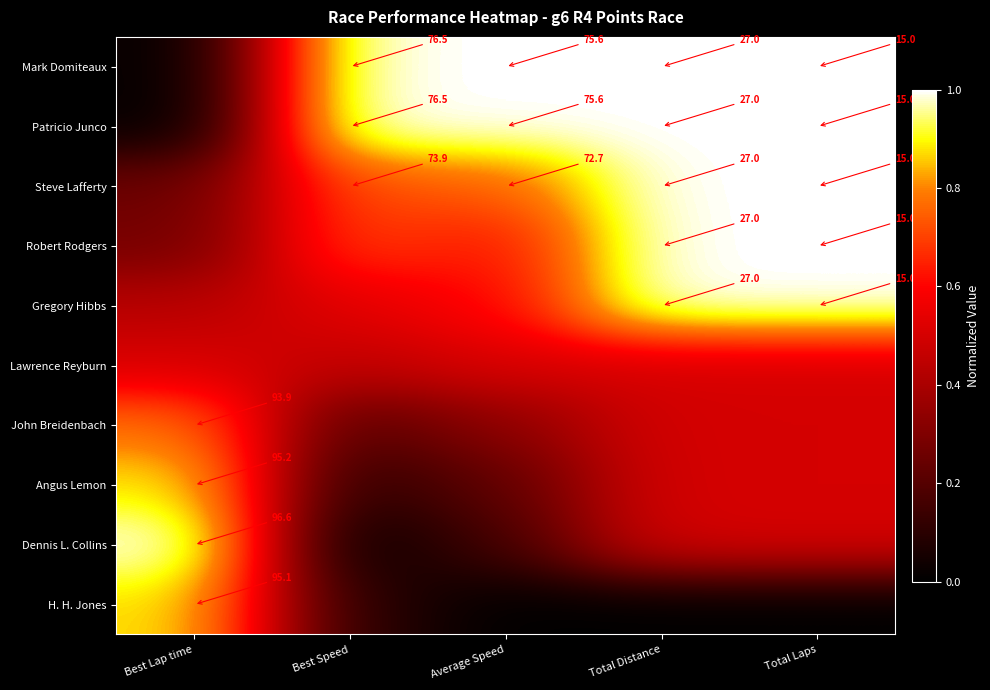

List the labels in order of John Breidenbach value, smallest first.

Best Speed, Average Speed, Total Distance, Total Laps, Best Lap time